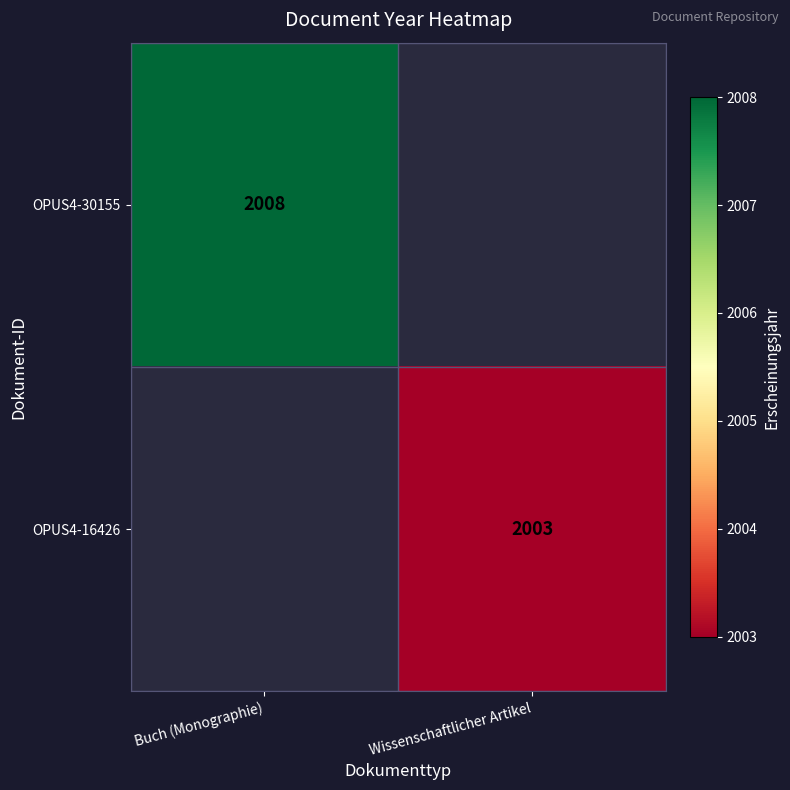

Which category has the highest value across all series?

Buch (Monographie)